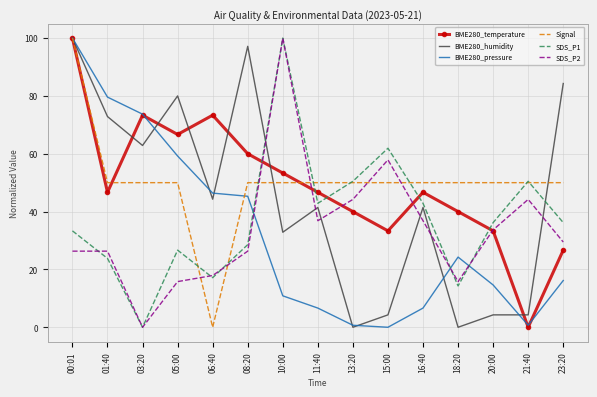

At which label is BME280_pressure closest to 50?

06:40